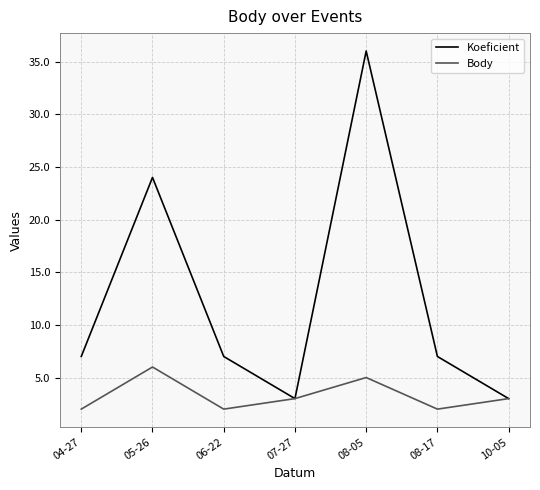

Rank the series at 05-26 from lowest to highest value.

Body, Koeficient